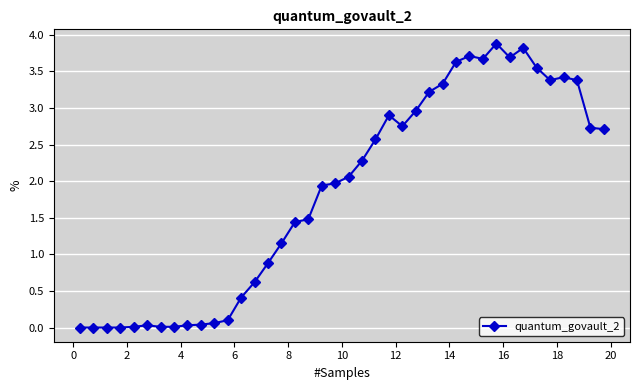

What is the sum of all values?

73.8